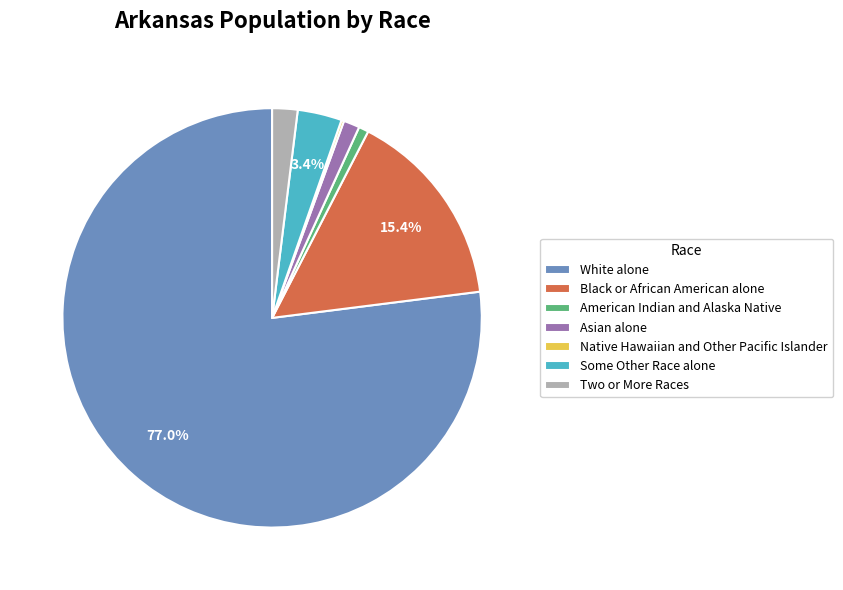

Does Some Other Race alone represent more than half of the total?

No